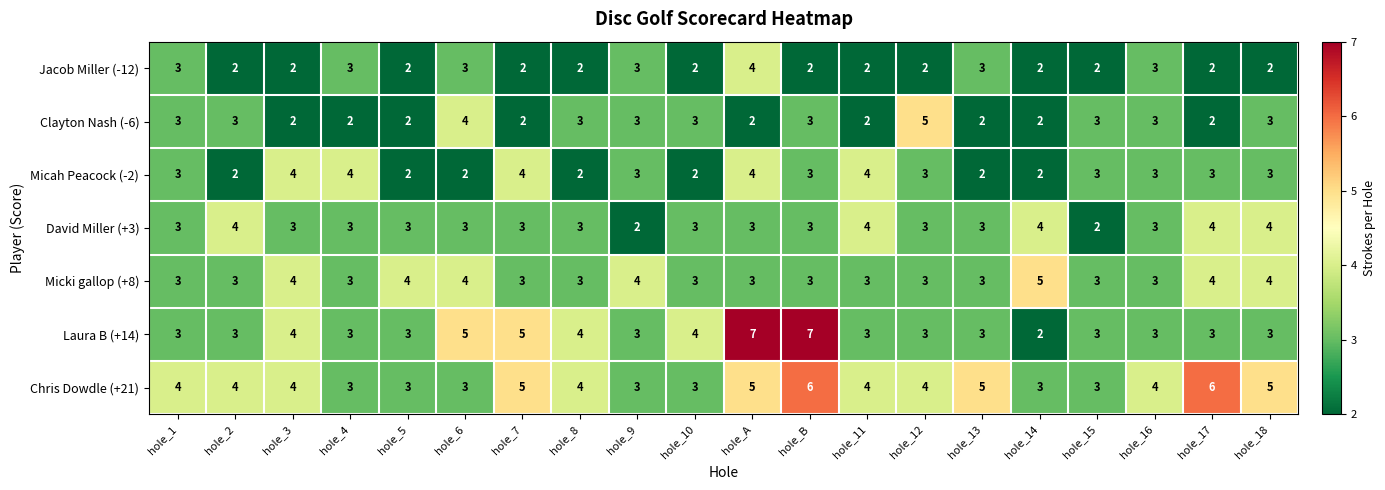

The value of Jacob Miller (-12) at hole_2 is 2. True or false?

True